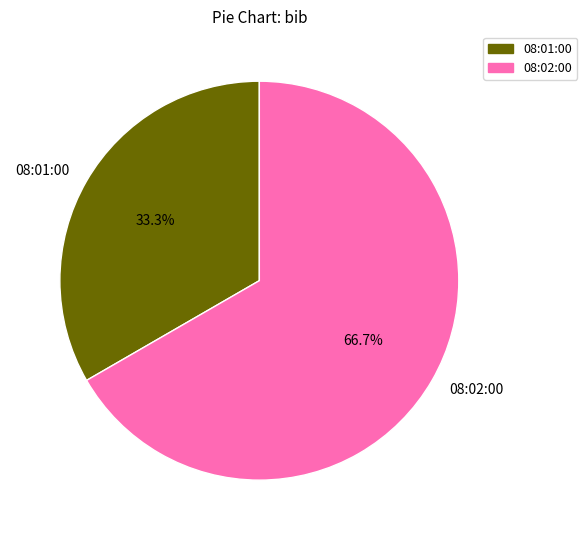

Approximately how many times larger is the value at 08:02:00 compared to 08:01:00?

2.0